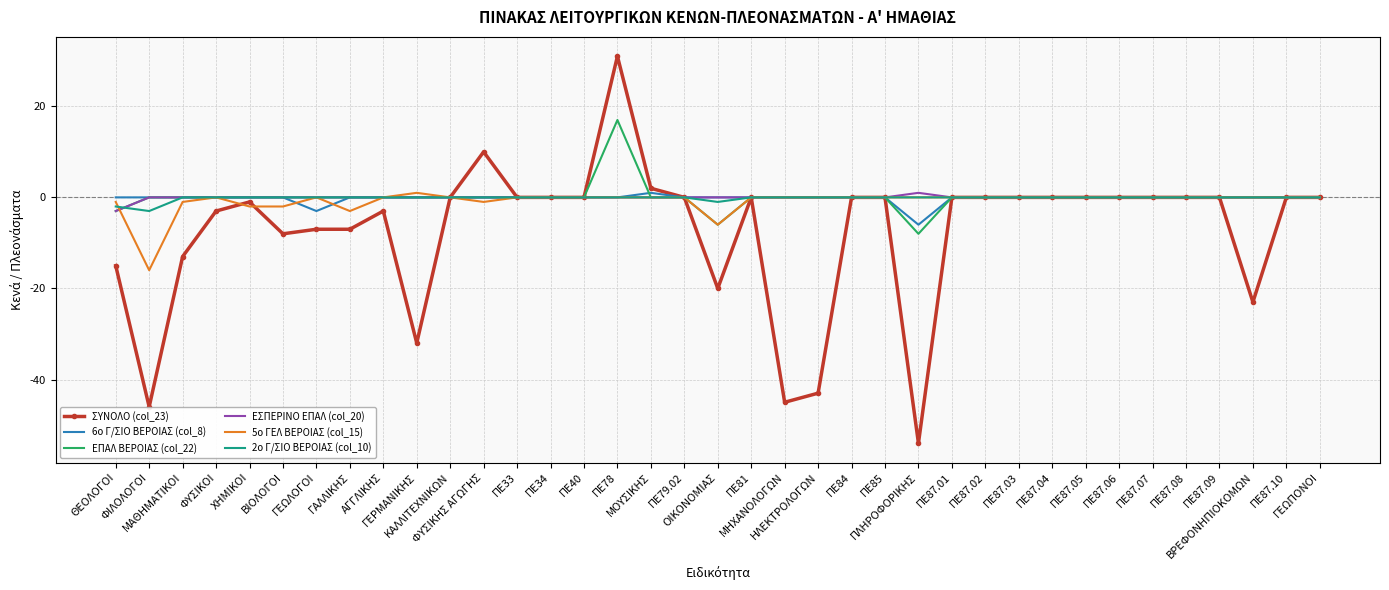

True or false: ΕΠΑΛ ΒΕΡΟΙΑΣ (col_22) has more than 0 interior local peaks.

True